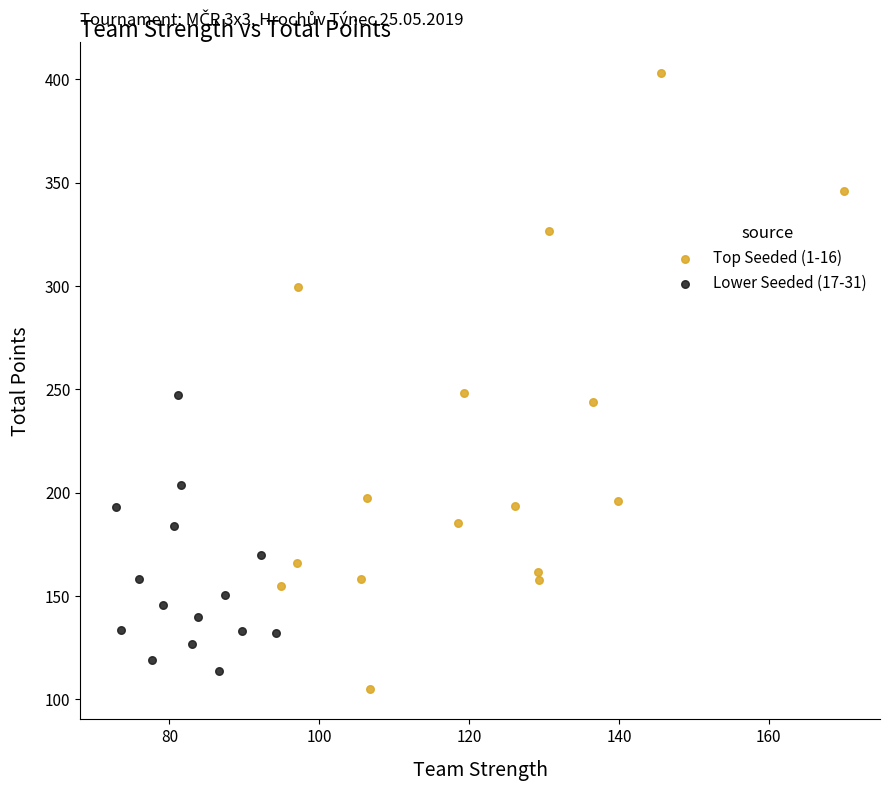

Which series reaches the maximum Y coordinate?

Top Seeded (1-16)